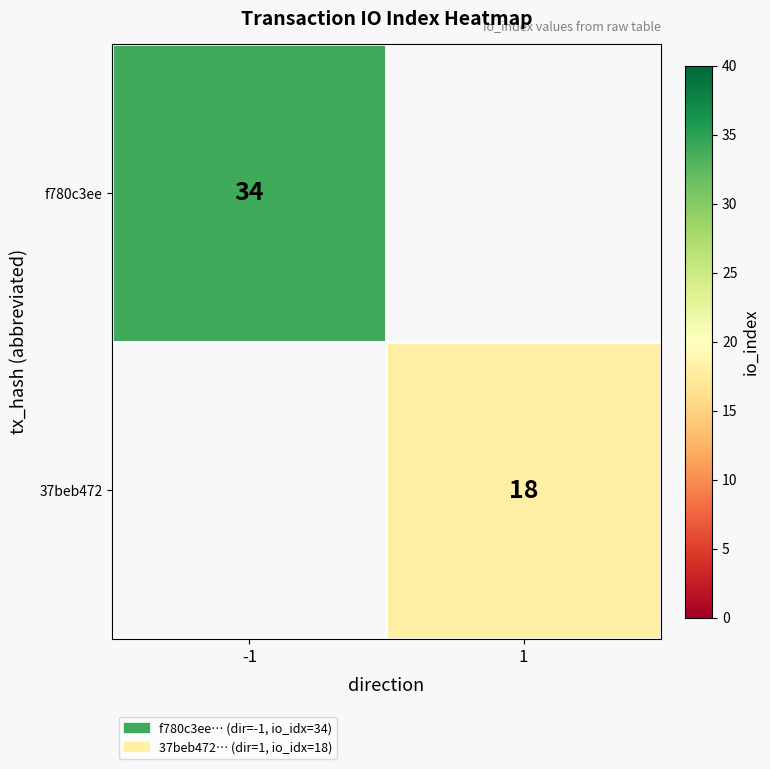

The 37beb472 series shows 4 at 1. True or false?

False